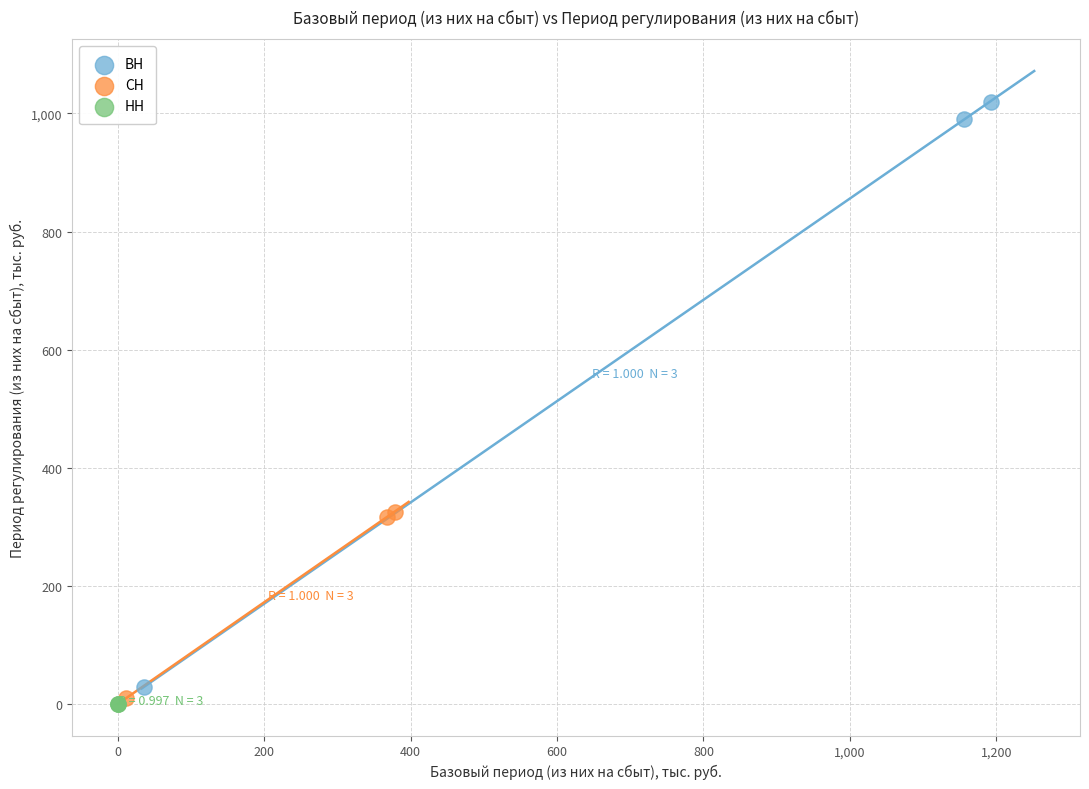

Which series reaches the maximum Y coordinate?

ВН